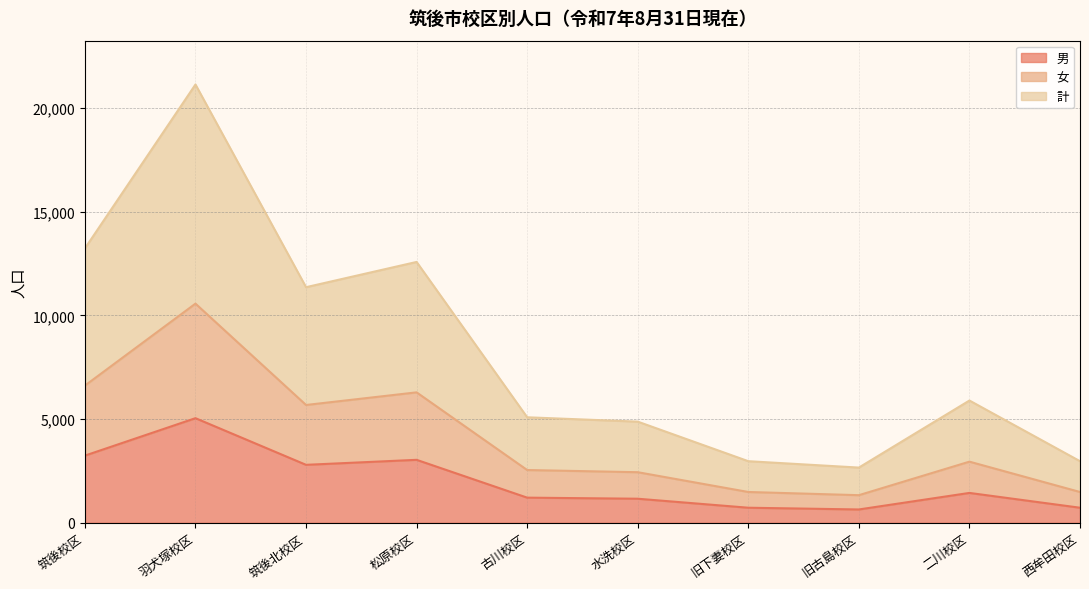

What is the sum of the 男 values at 旧古島校区 and 松原校区?

3678